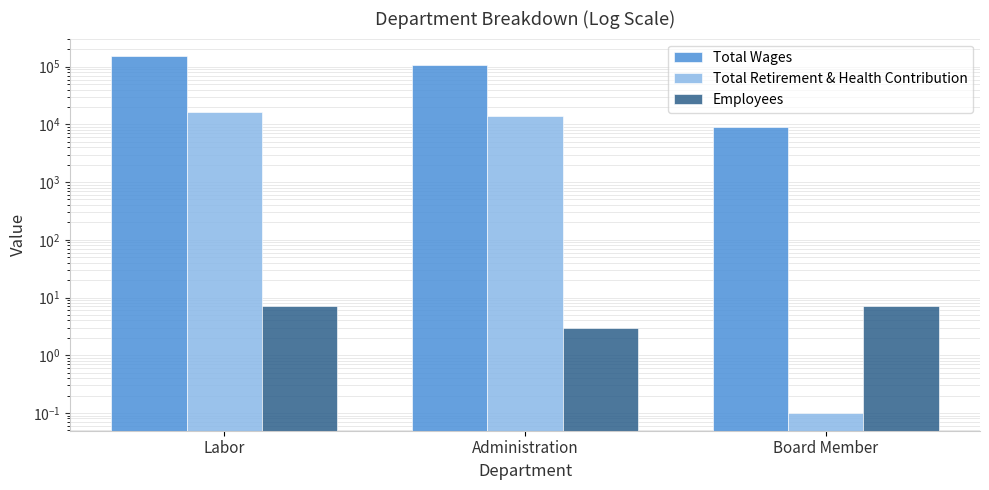

Which series has the largest total across all categories?

Total Wages